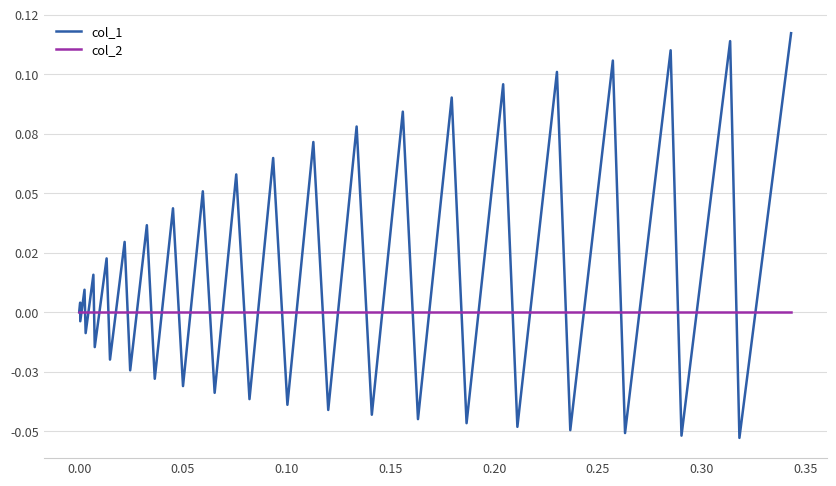

What are all the series names shown in the legend?

col_1, col_2